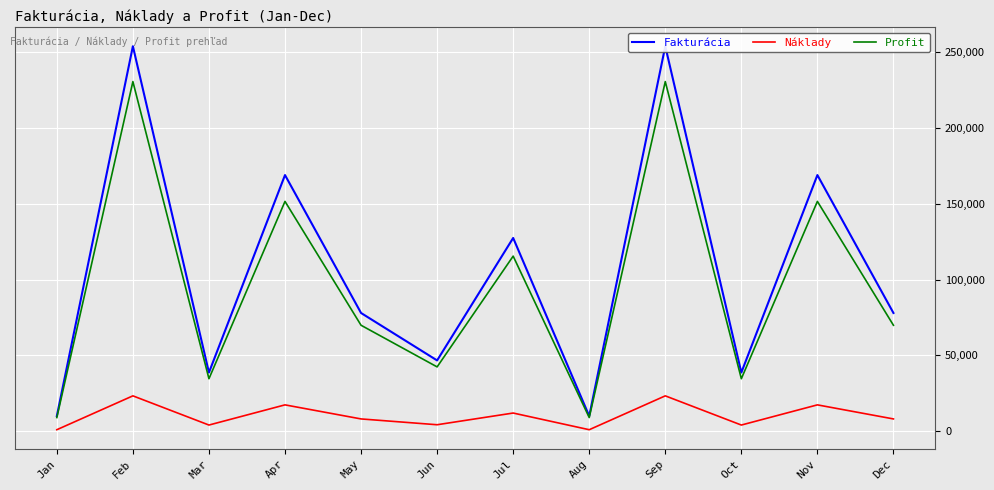

What is the difference between the Náklady values at Apr and Jan?

16392